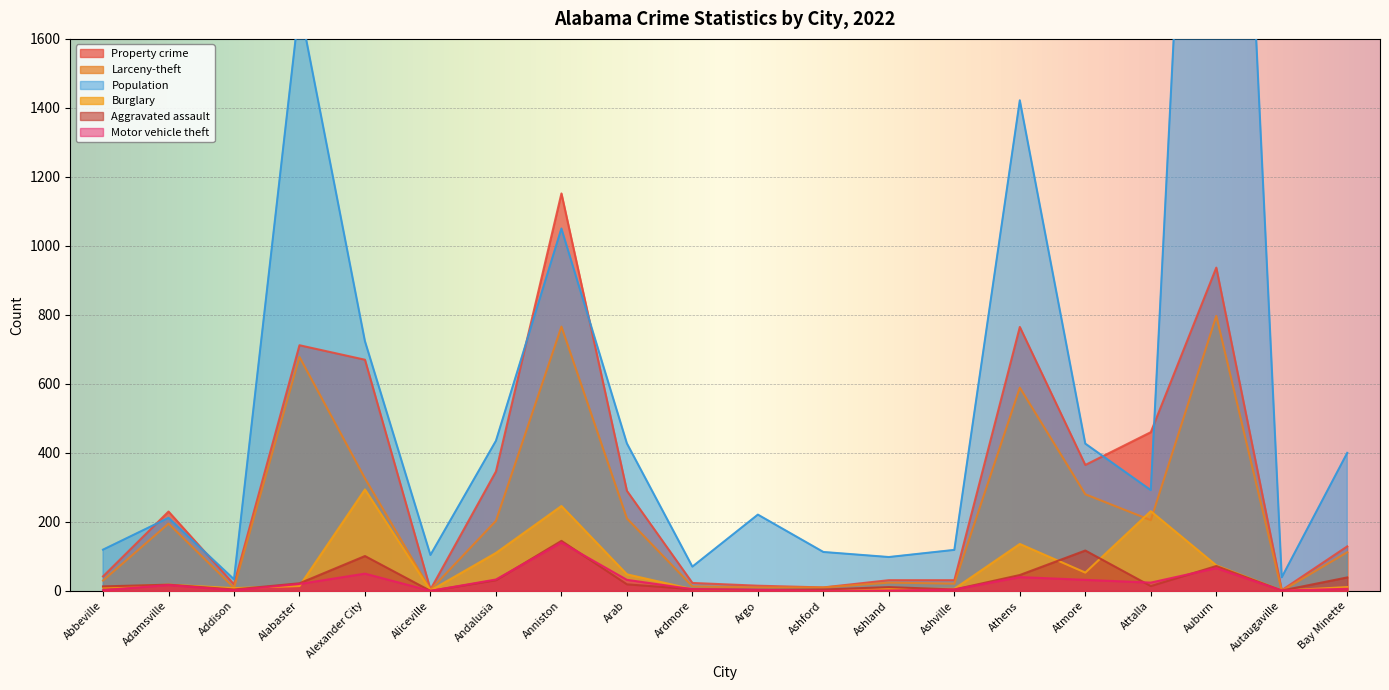

Is the value of Larceny-theft at Adamsville greater than the value of Aggravated assault at Ashford?

Yes